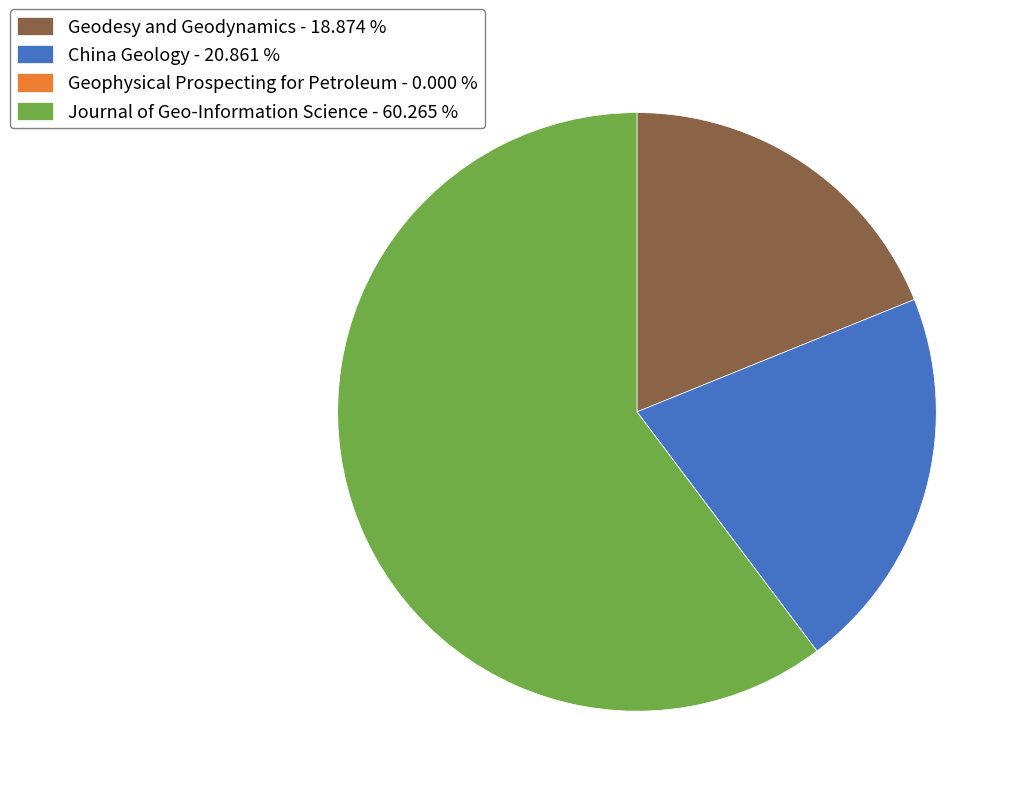

Does China Geology - 20.861 % account for over 50% of the chart?

No